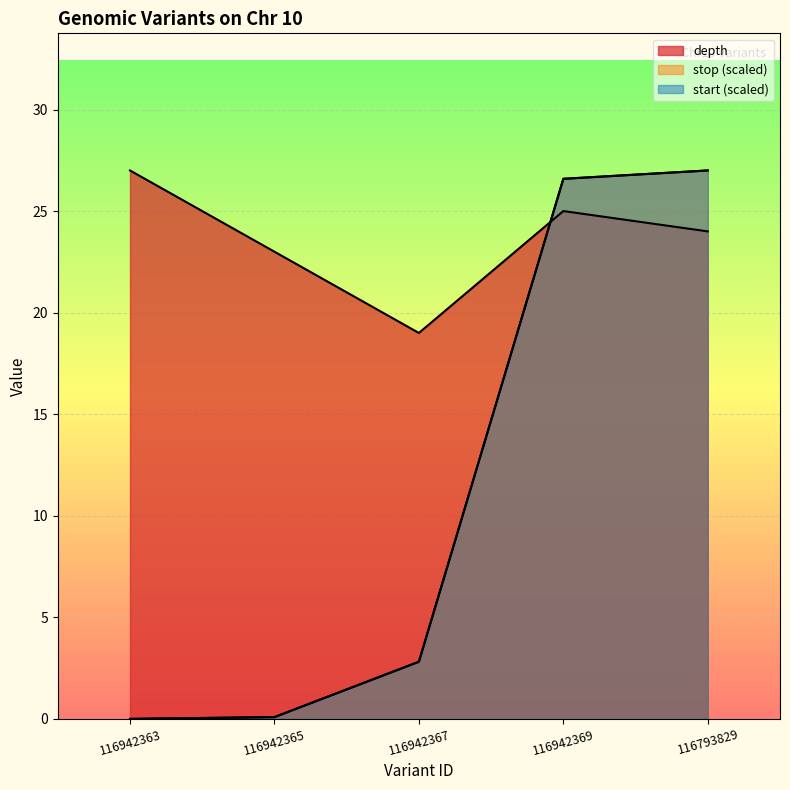

Which label corresponds to the largest value in the chart?

116942363